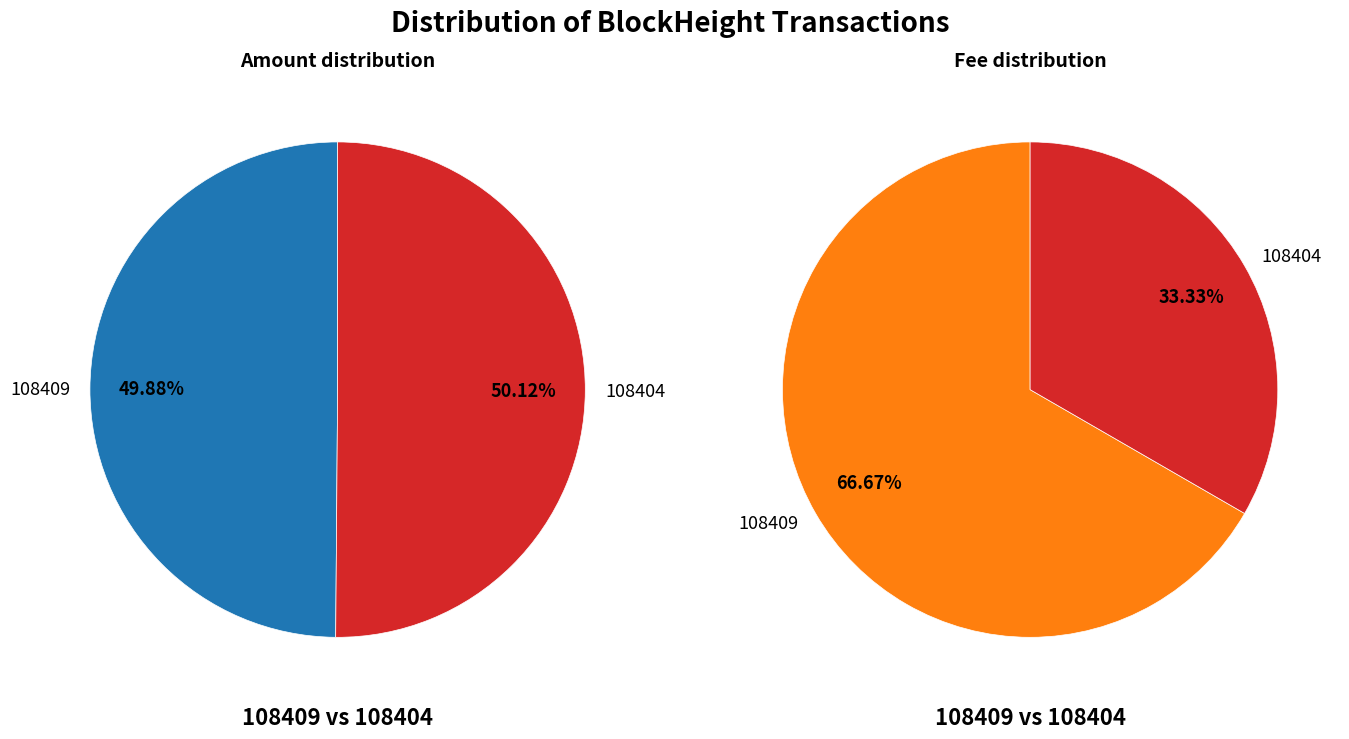

Do 108409 and 108404 together represent more than half of the pie?

Yes